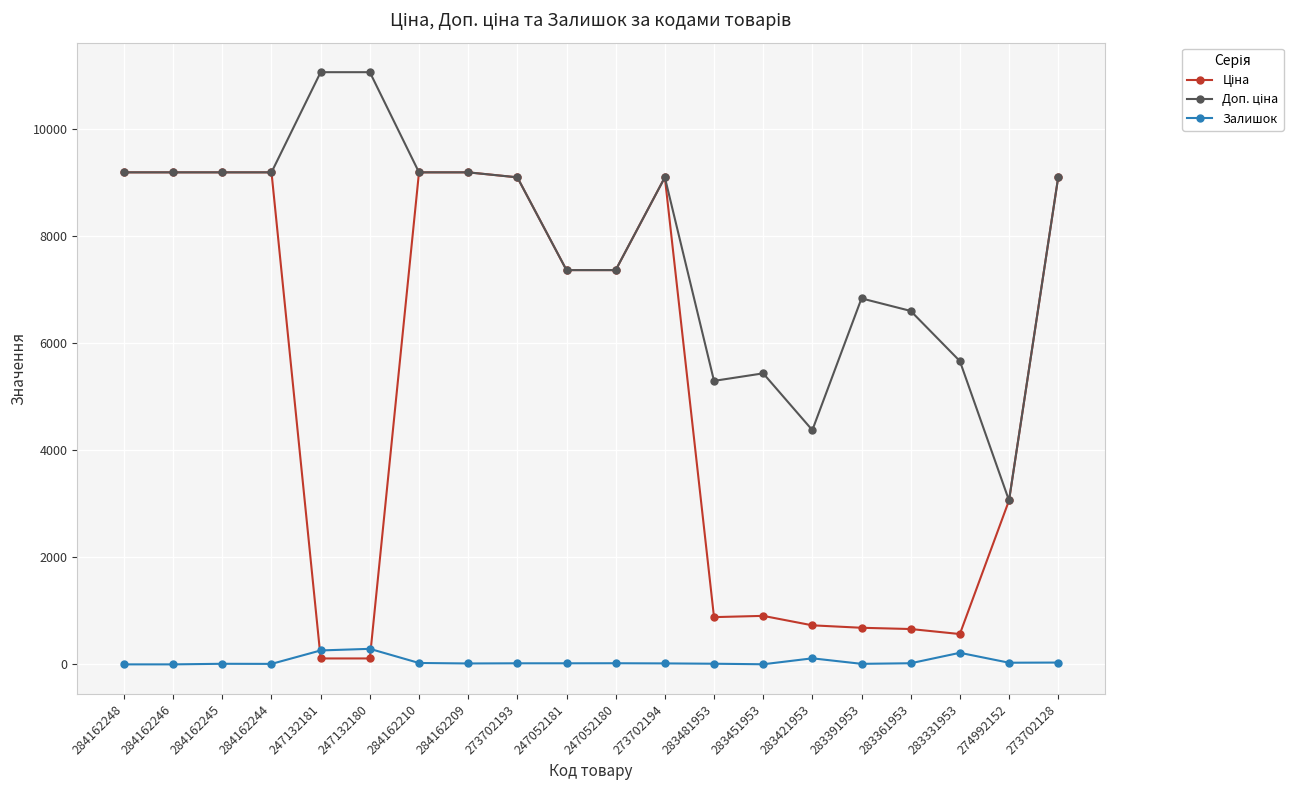

True or false: Залишок has more than 1 points higher than both neighbors.

True